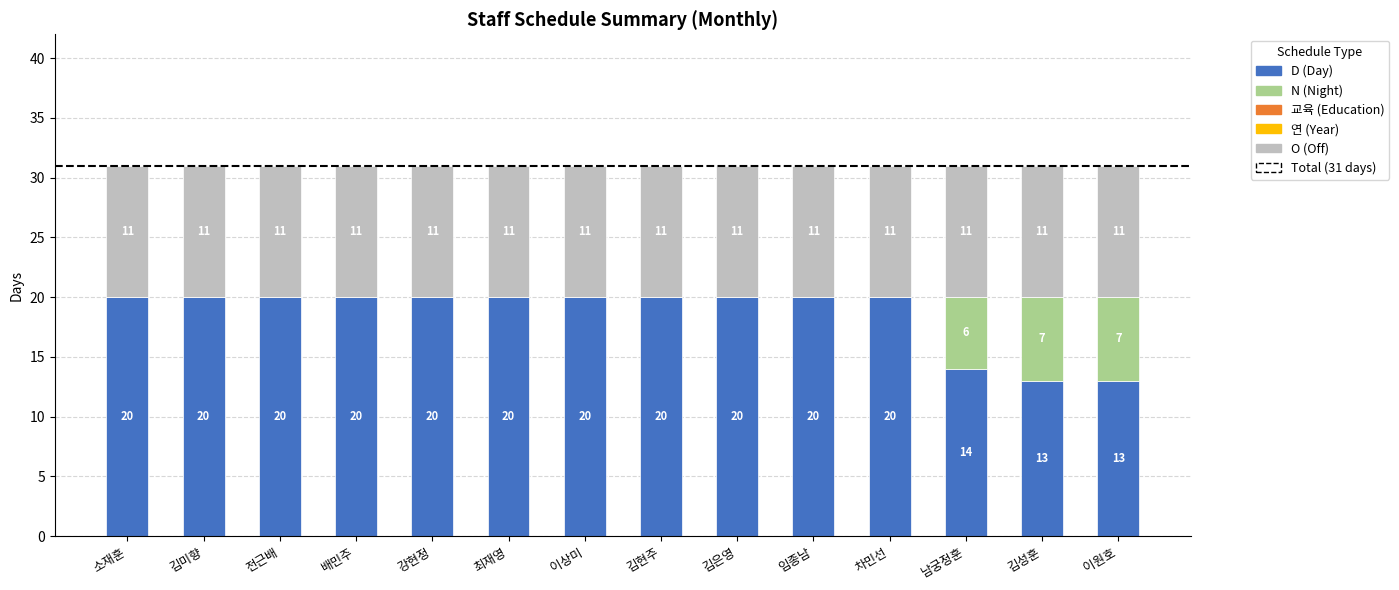

Where is D (Day) nearest to the value 16?

남궁정훈